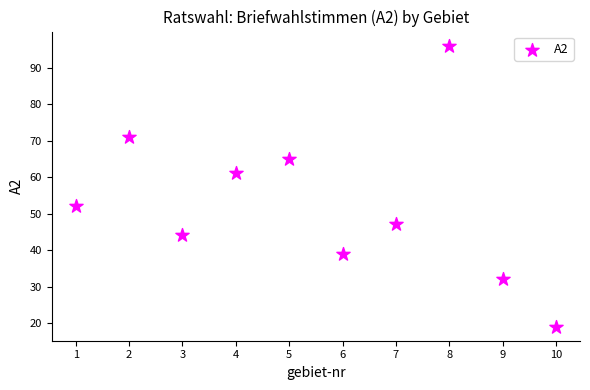

What Y value in the scatter plot is closest to 57?

61